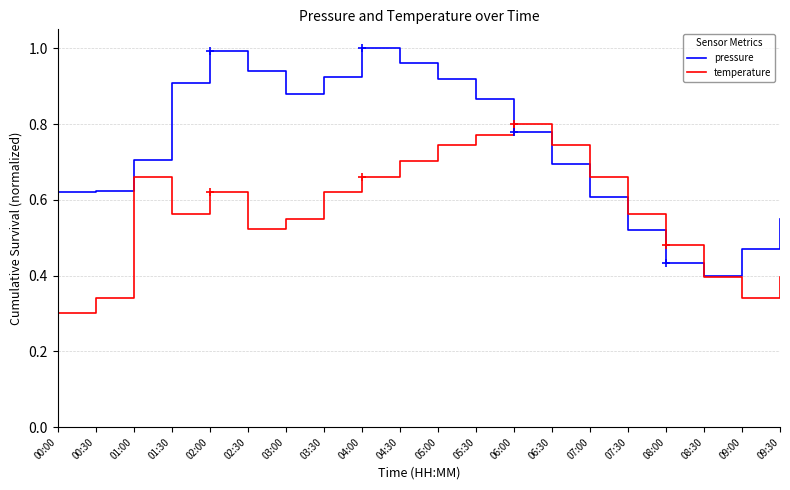

Is it true that temperature equals 0.8 at 06:00?

True